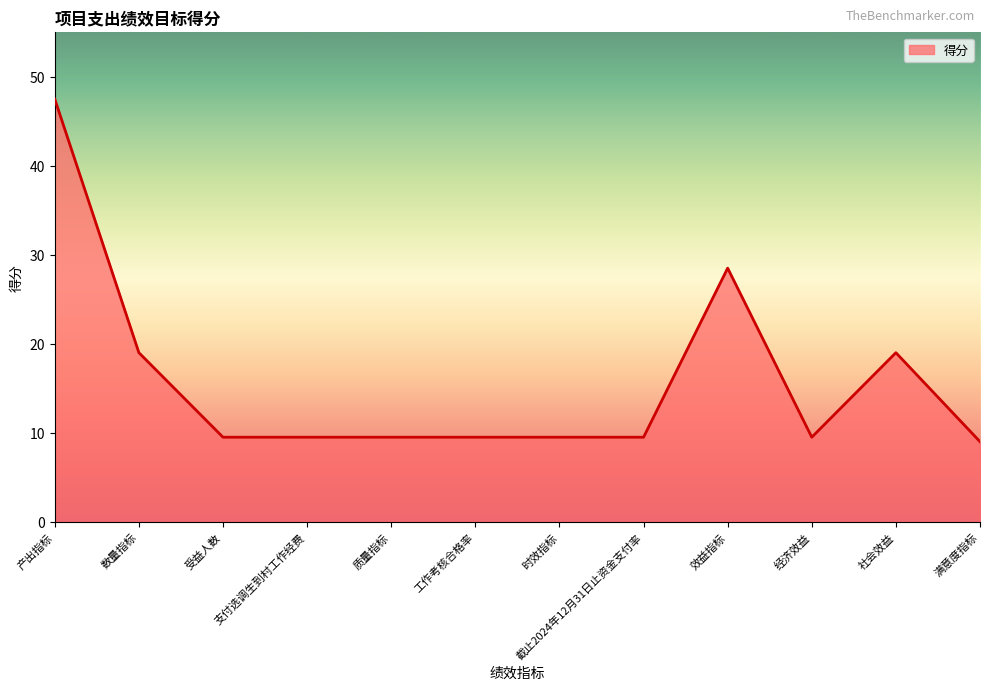

What is the ratio of the value at 质量指标 to the value at 社会效益?

0.5